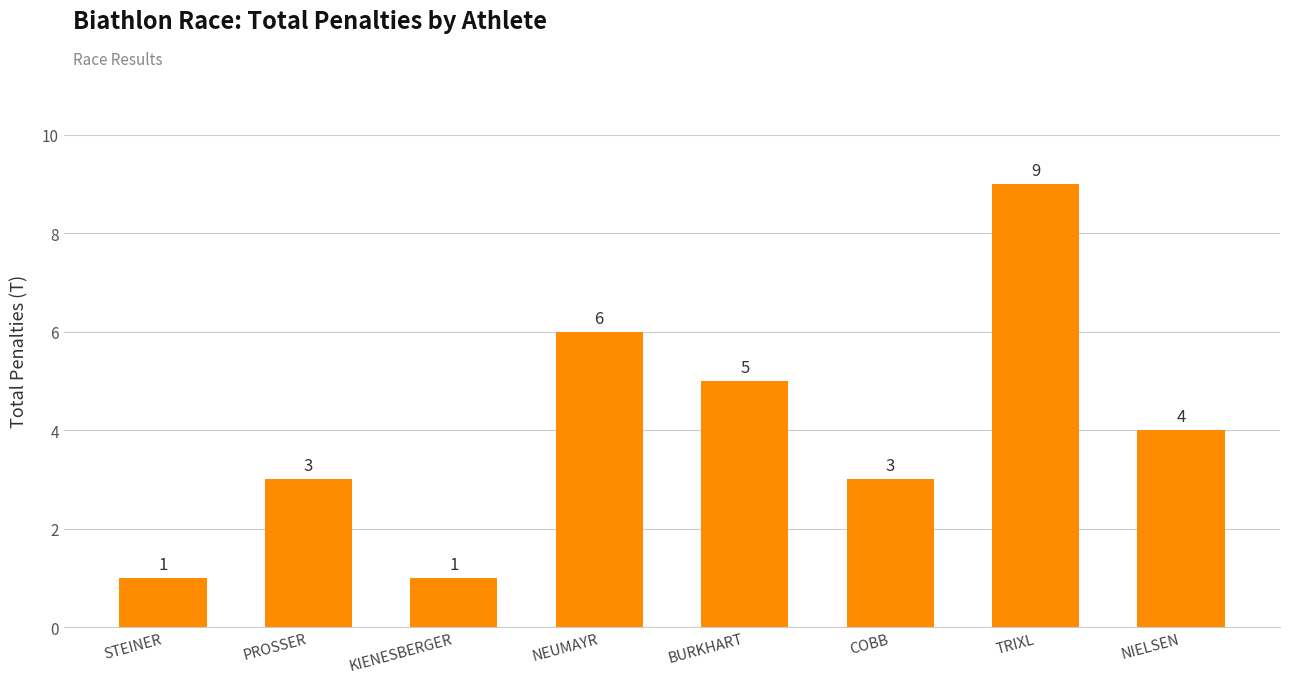

How many values are between 3 and 6?

5